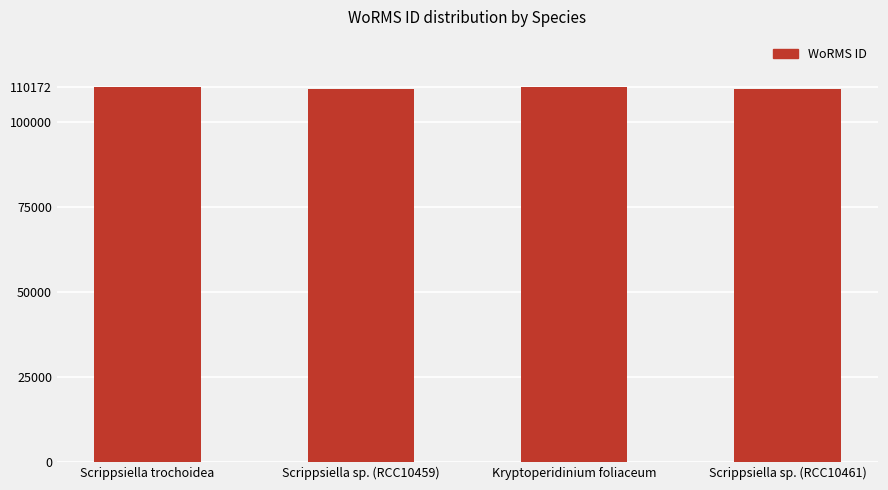

What is the smallest value displayed?

109545